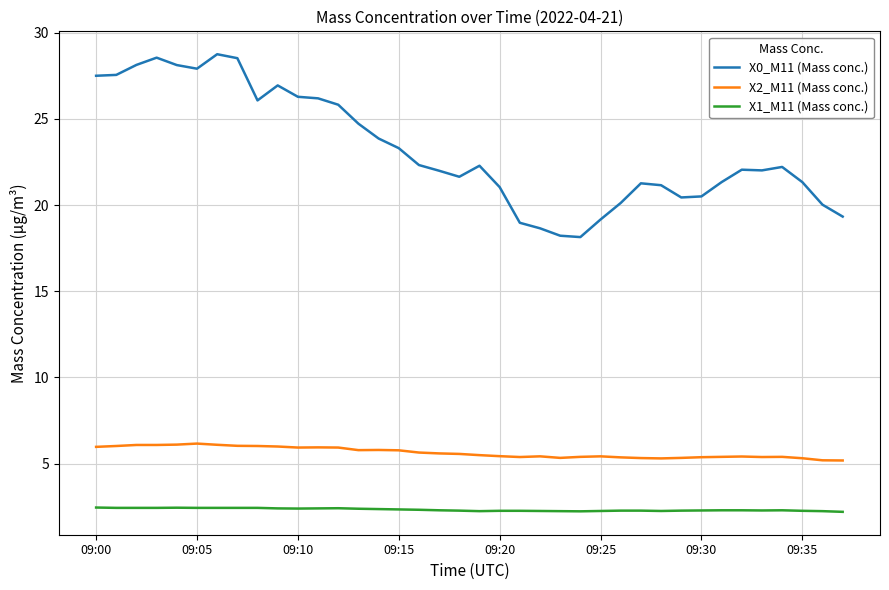

What is the greatest value displayed?

28.8